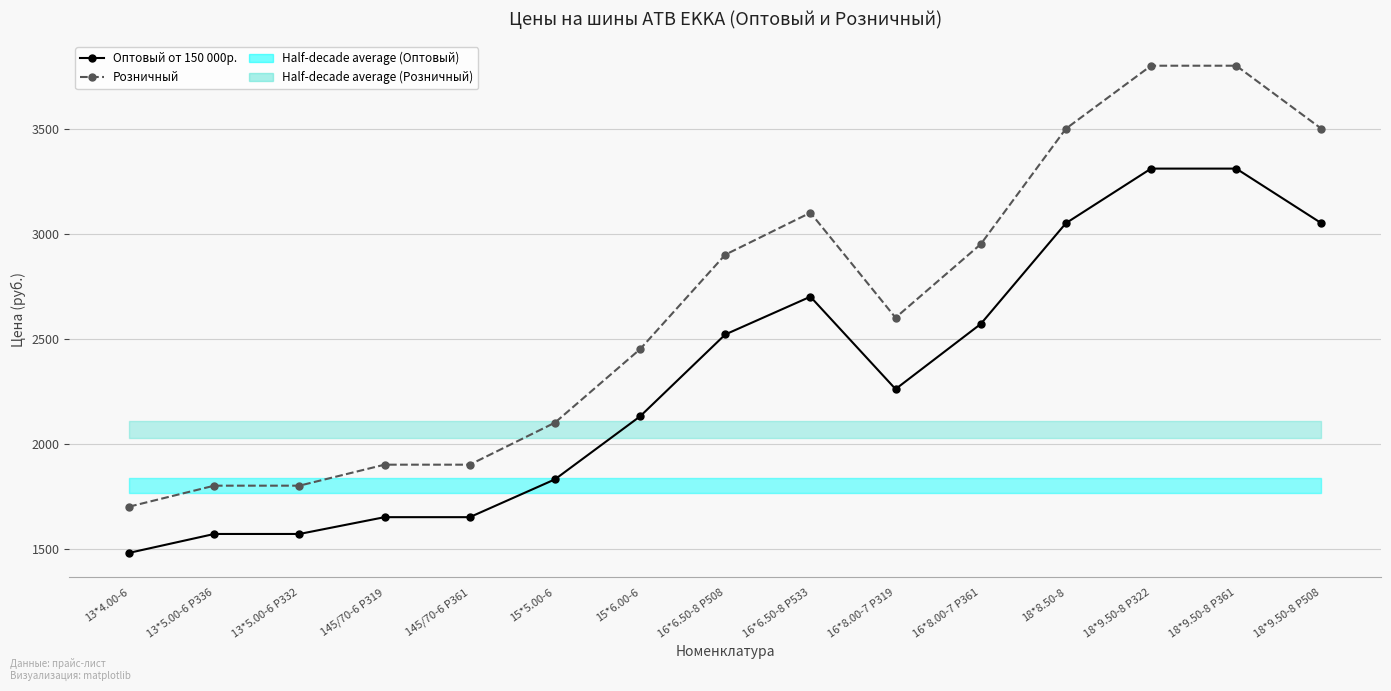

In Розничный, how many points are higher than both neighbors (excluding endpoints)?

1